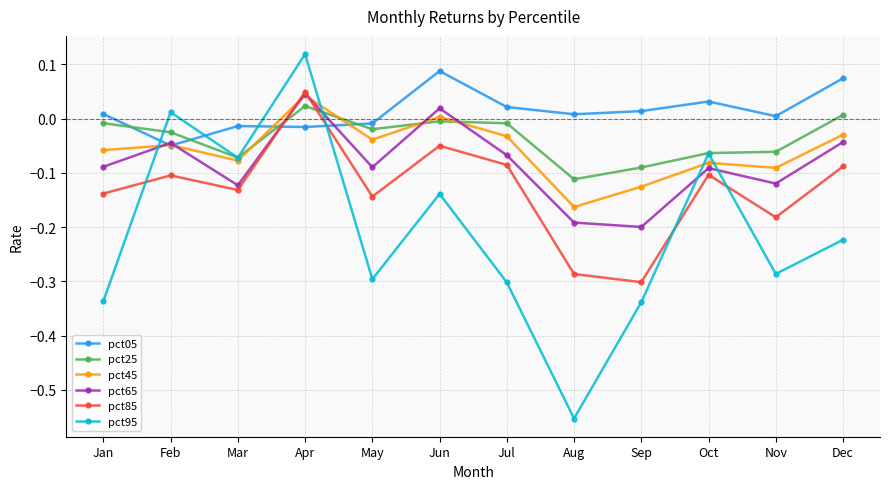

At how many categories does at least one series exceed 0?

10